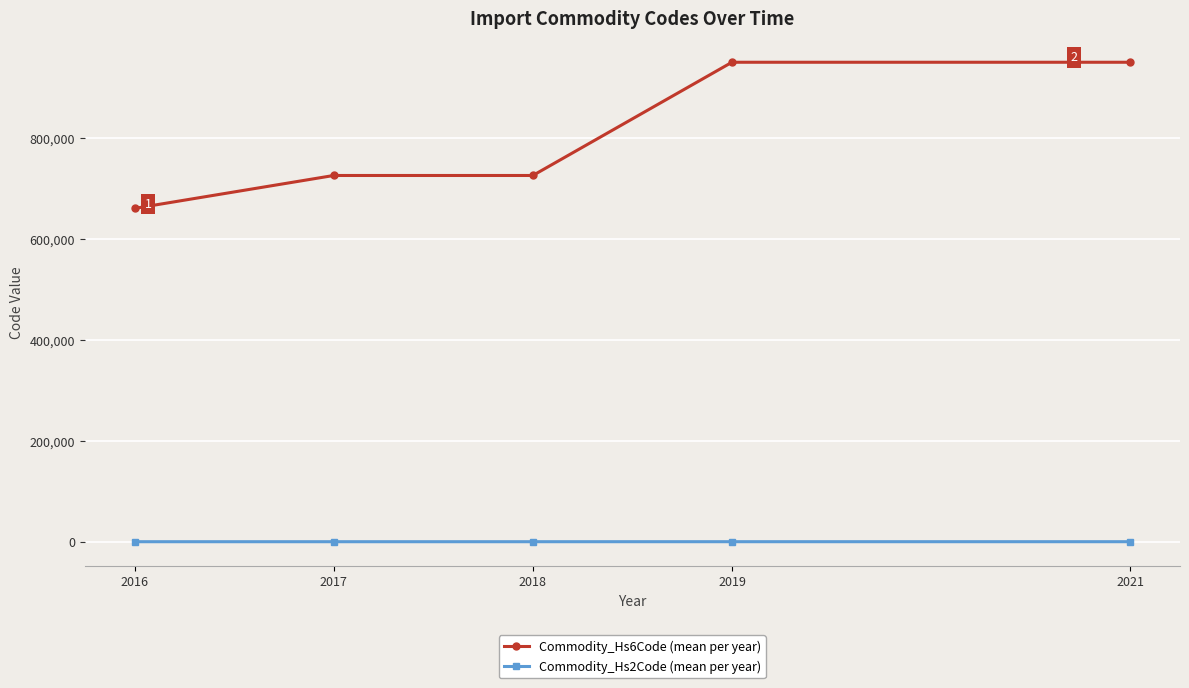

True or false: Commodity_Hs6Code (mean per year) and Commodity_Hs2Code (mean per year) cross at least once.

False